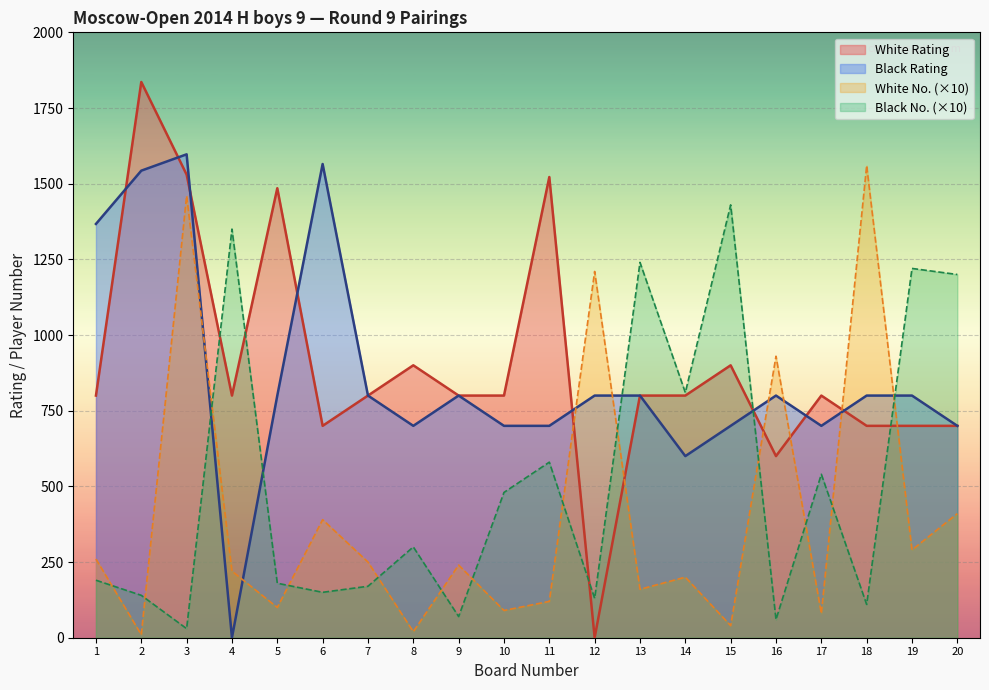

What is the difference between the highest and lowest values at 19?

930